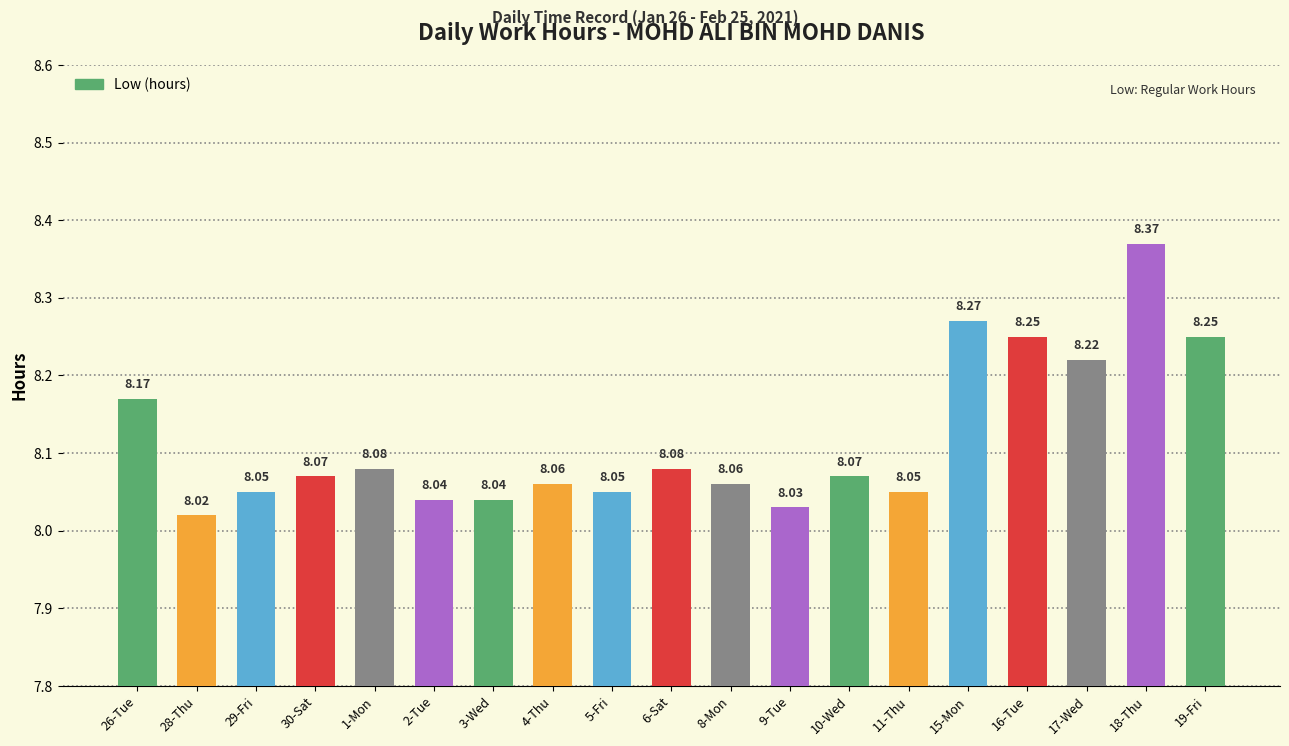

What is the sum of the values at 6-Sat and 17-Wed?

16.3